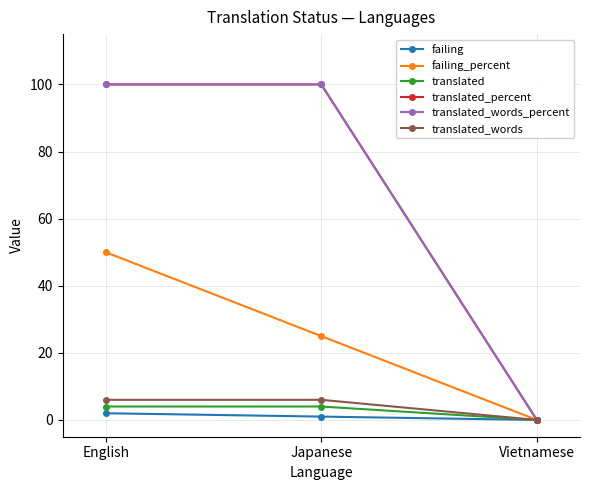

Is the value of translated_words at Japanese greater than the value of translated_words_percent at Vietnamese?

Yes